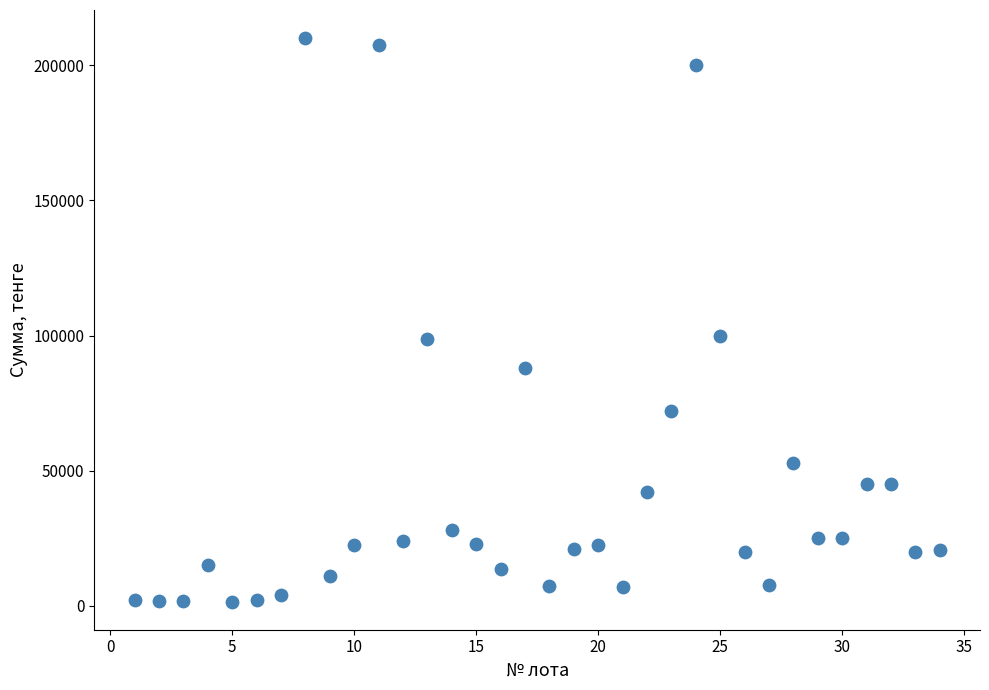

What is the range of X values (max minus min)?

33.0